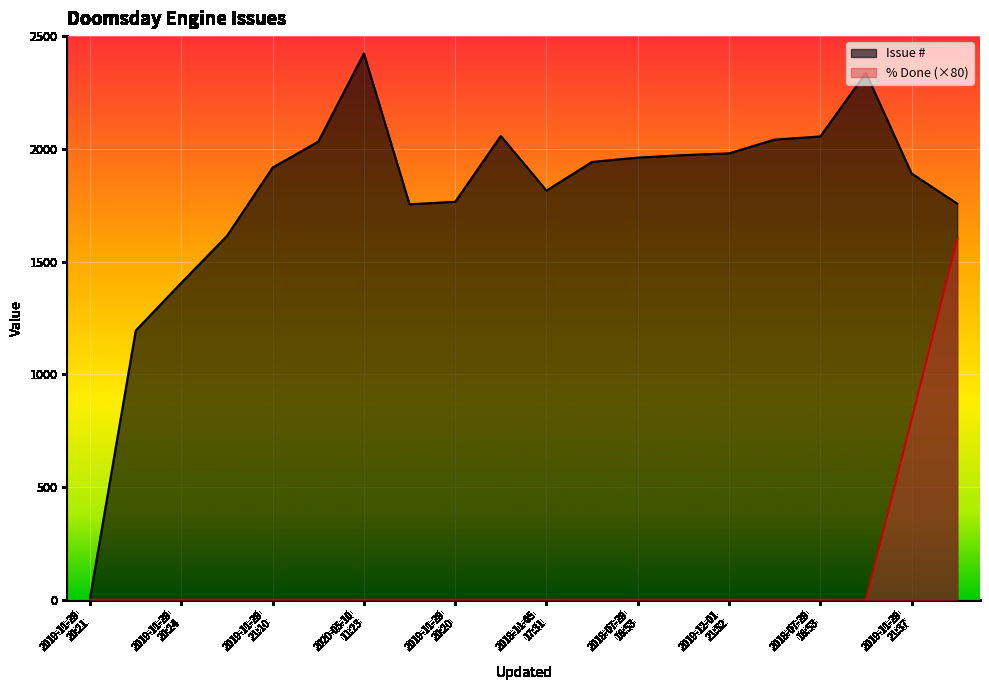

How many series are shown in this chart?

2